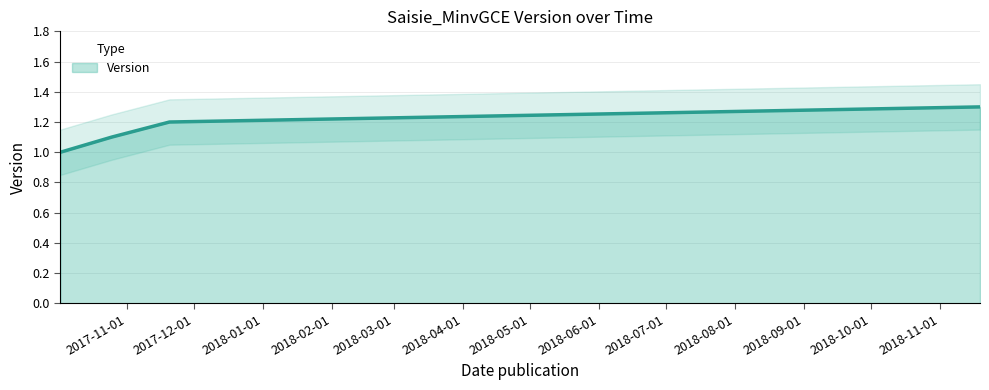

What is the label of the 4th point from the left?

2018-11-19